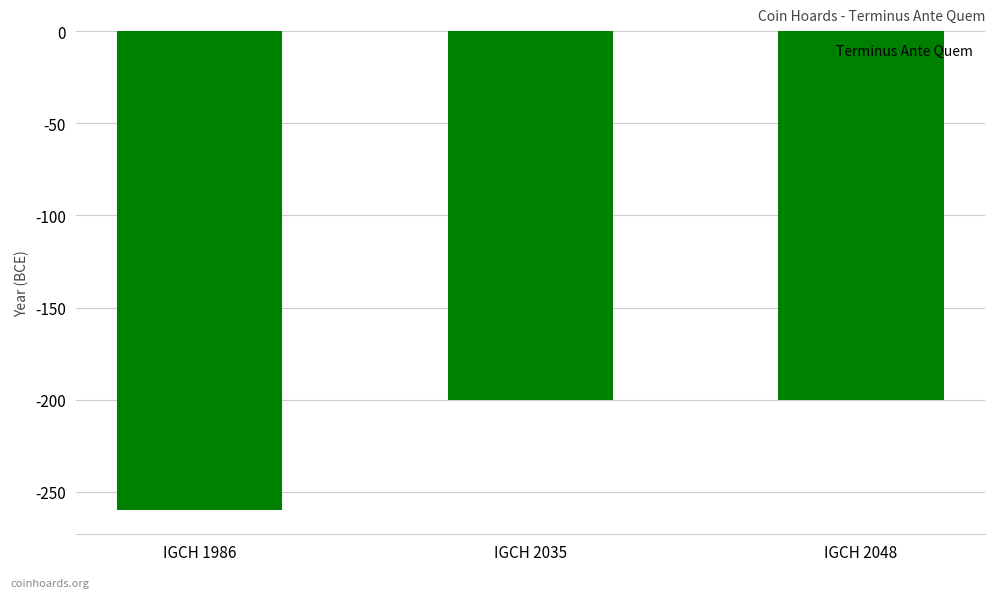

The chart shows a value of -200 at IGCH 2048. True or false?

True